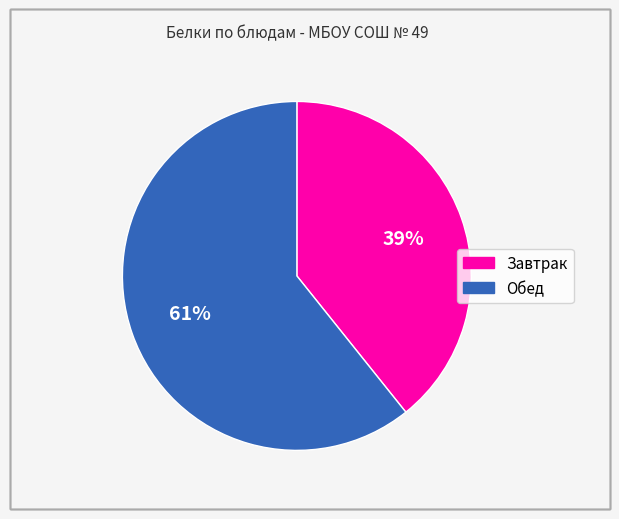

Is there any slice that represents more than half of the pie?

Yes